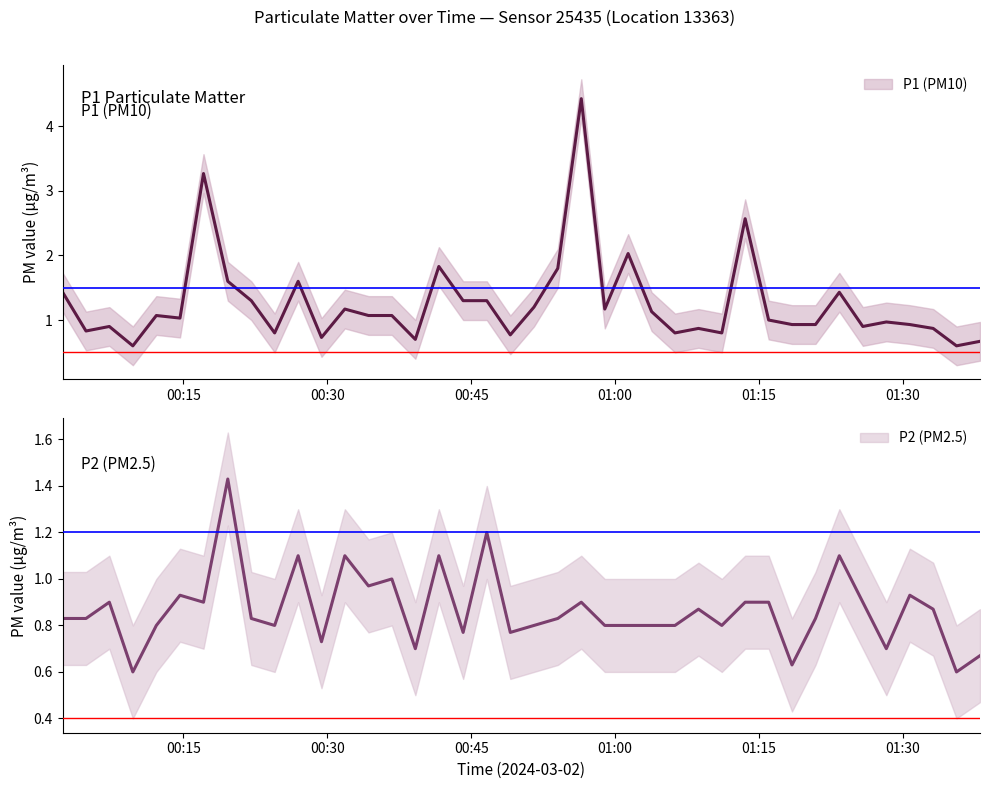

True or false: P1 (PM10) and P2 (PM2.5) intersect in this chart.

False